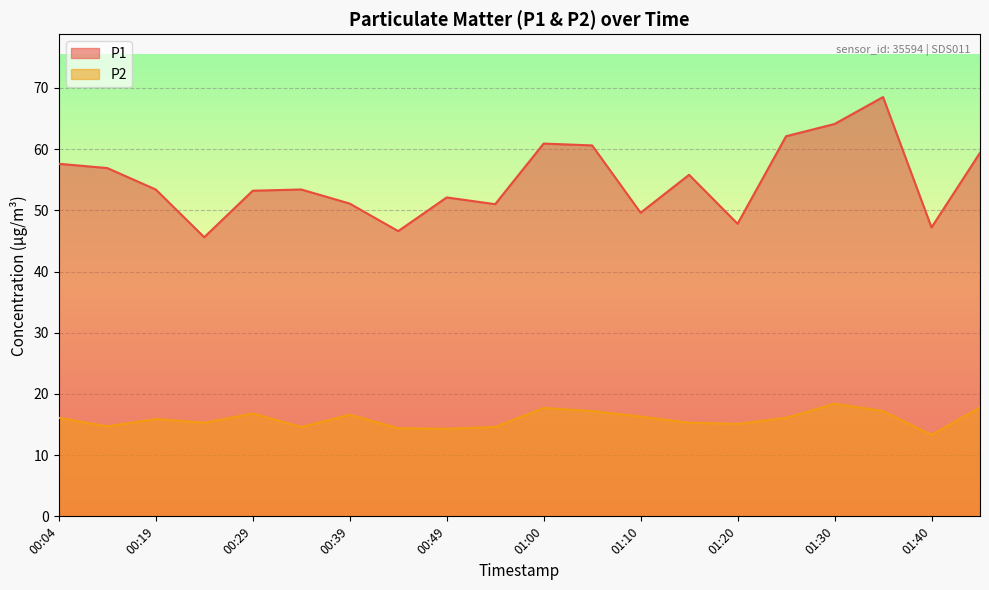

What position from the right is 01:10?

8